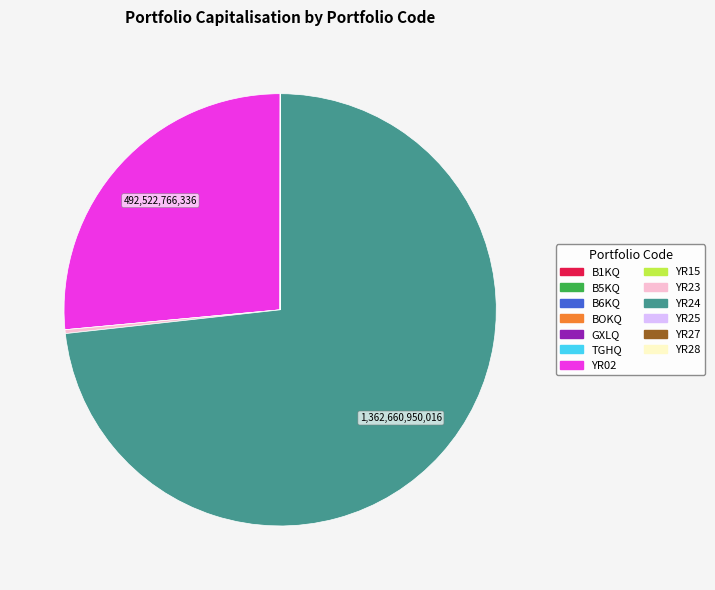

Does any single category account for the majority?

Yes